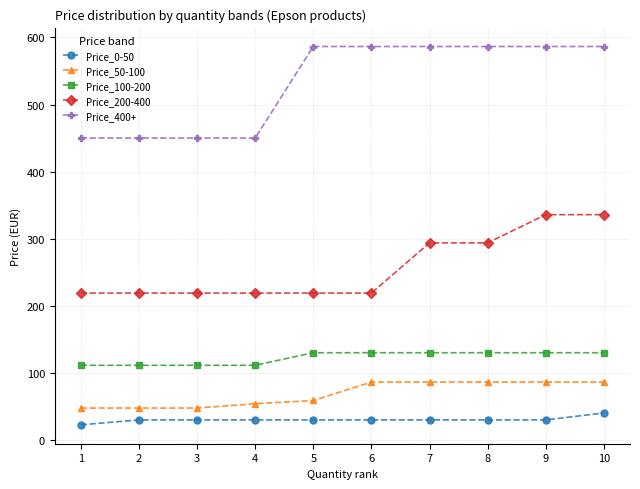

How many lines are shown in the chart?

5